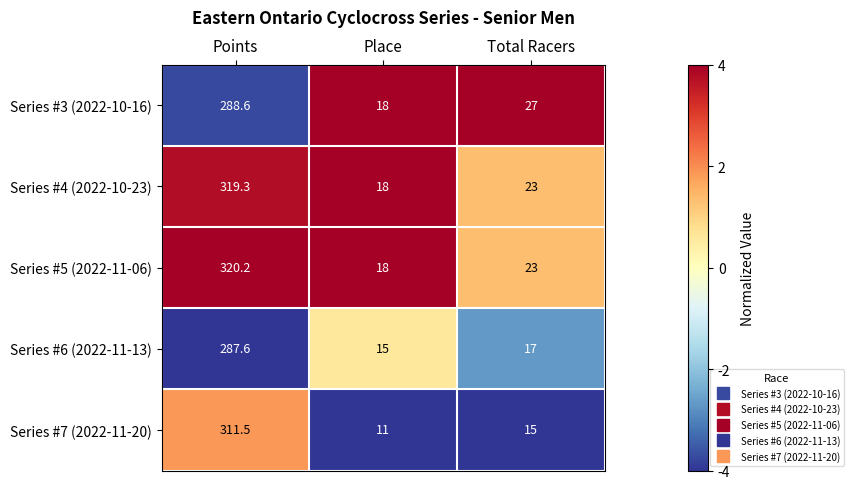

How many categories are shown in the chart?

3